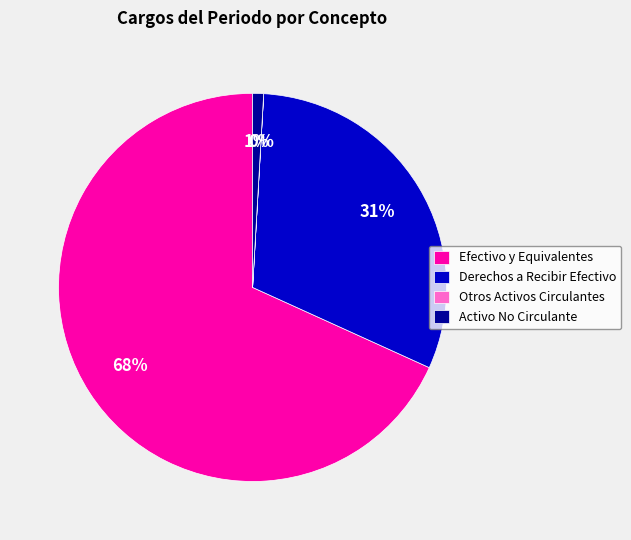

Do Efectivo y Equivalentes and Activo No Circulante together represent more than half of the pie?

Yes